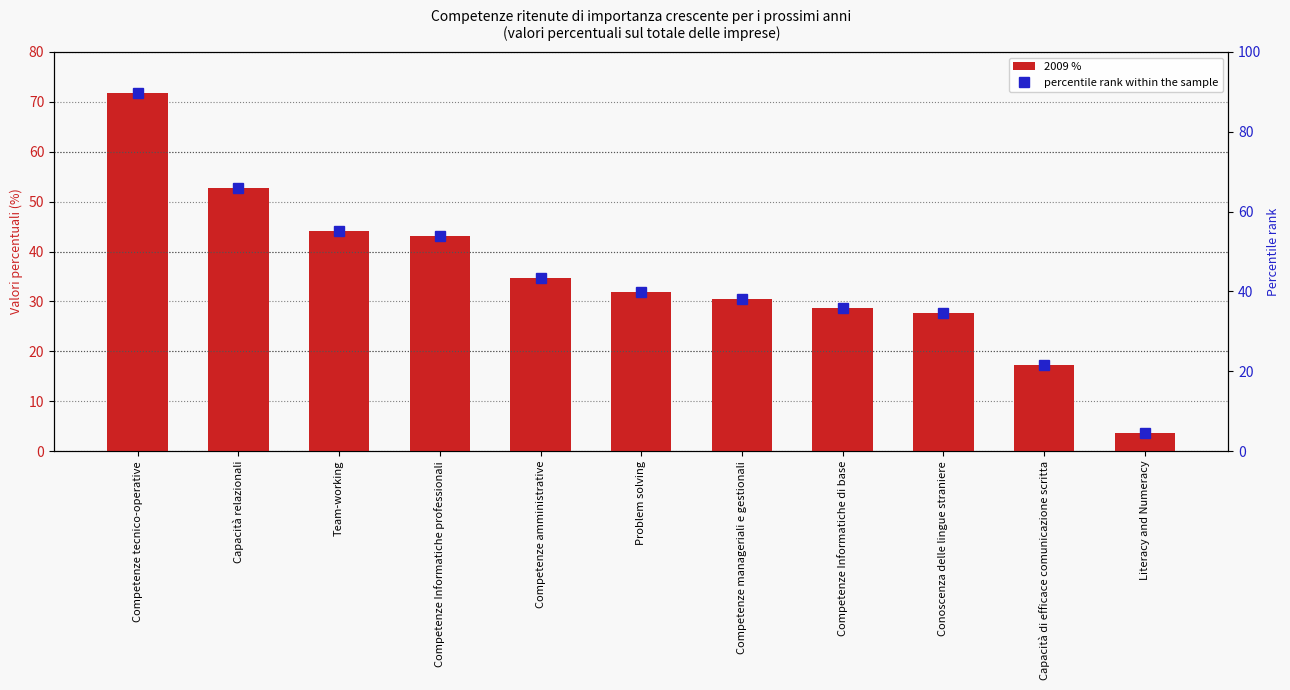

What is the value of the 2009 % bar at the 2nd from the left?

52.7